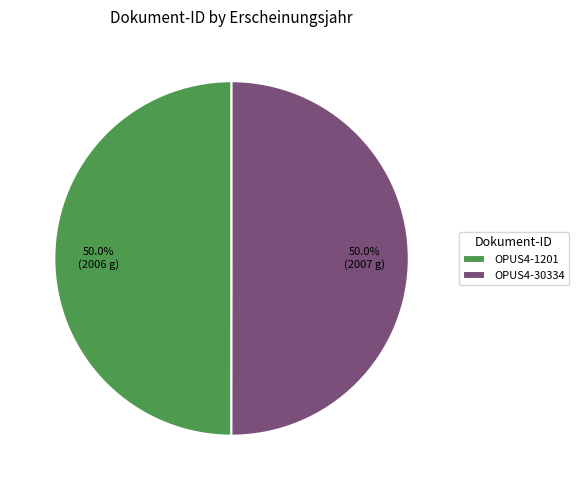

How much of the chart is everything except OPUS4-1201?

50.0%